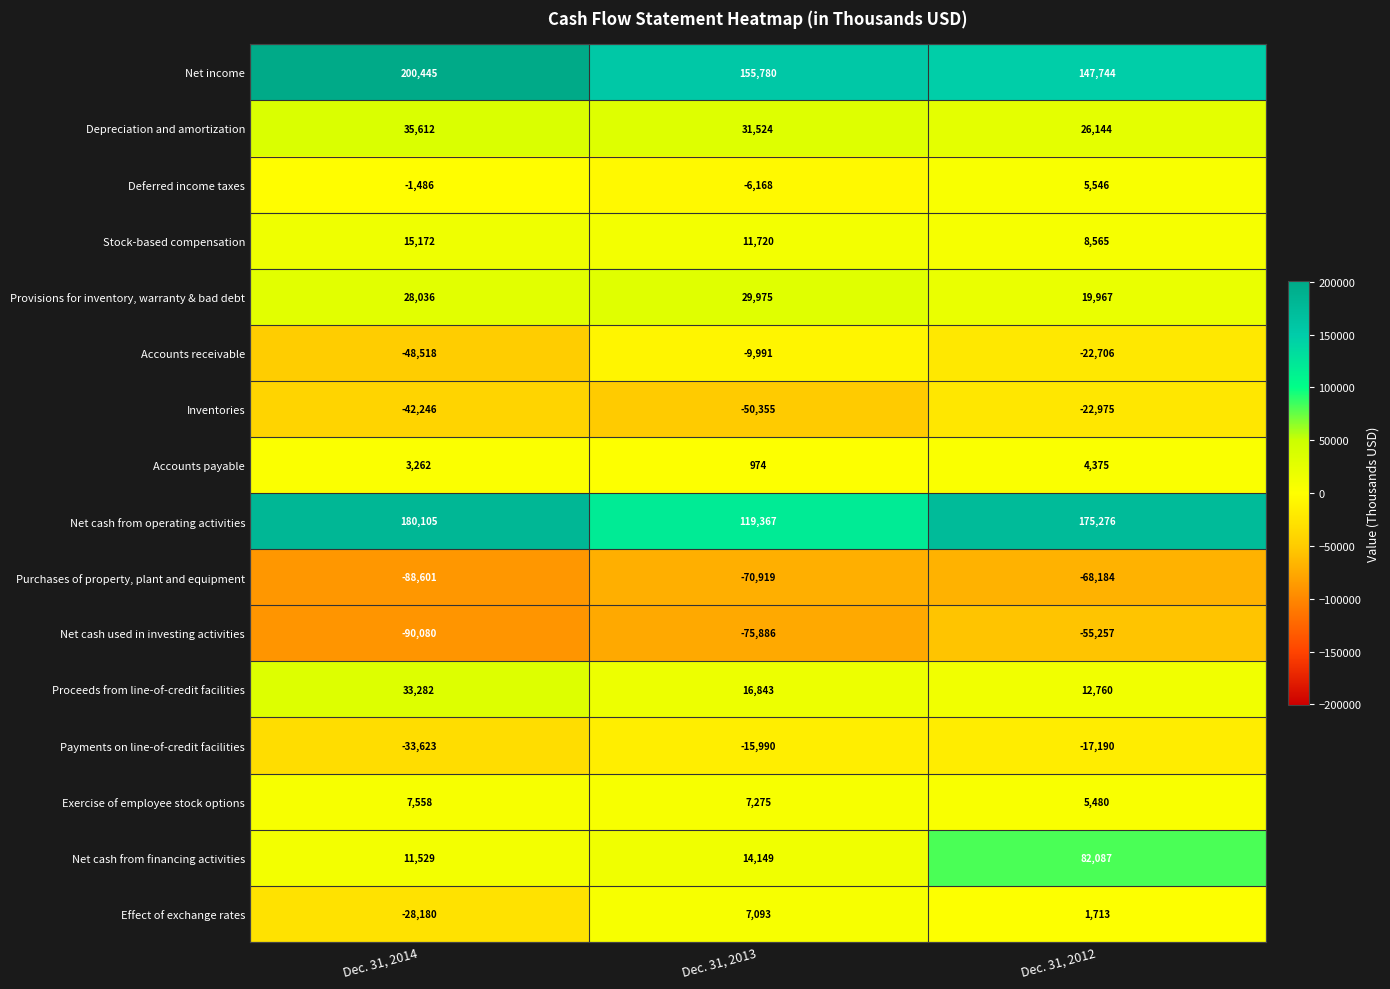

At which category is the sum across all series the highest?

Dec. 31, 2012